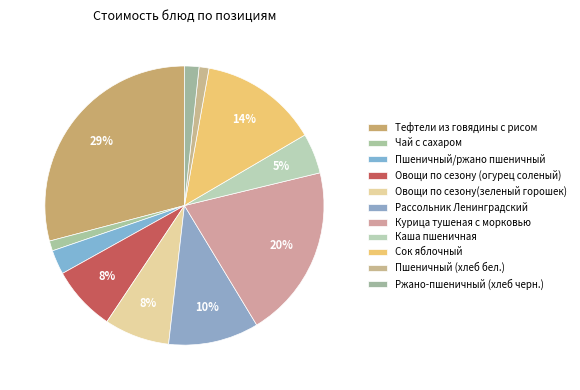

How many segments does this pie chart have?

11